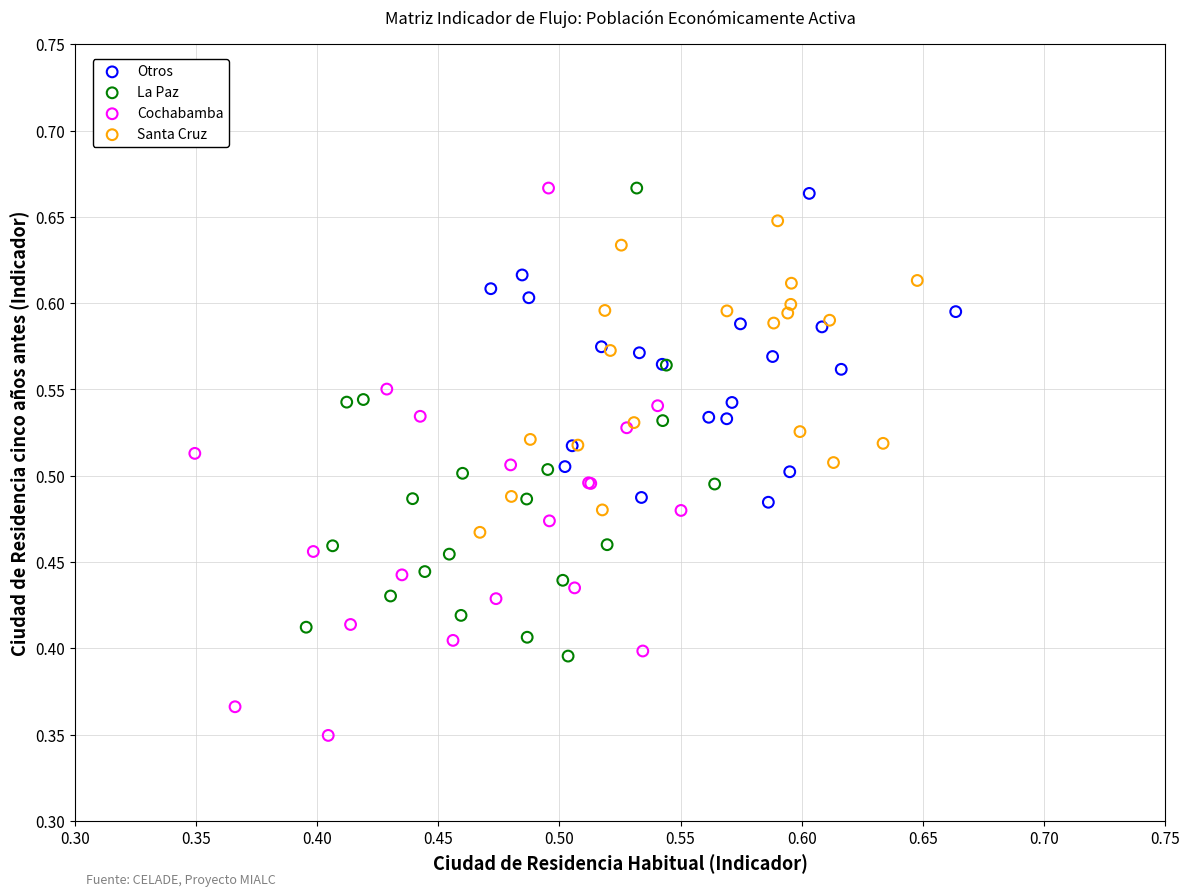

Which series has the largest Y range (max minus min)?

Cochabamba